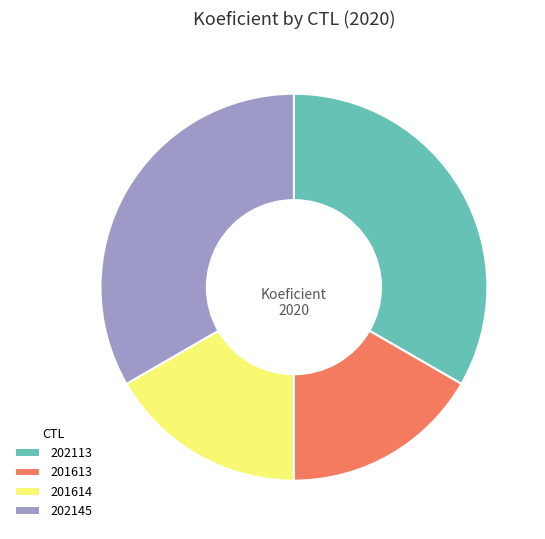

Is 202145 the majority of the pie?

No